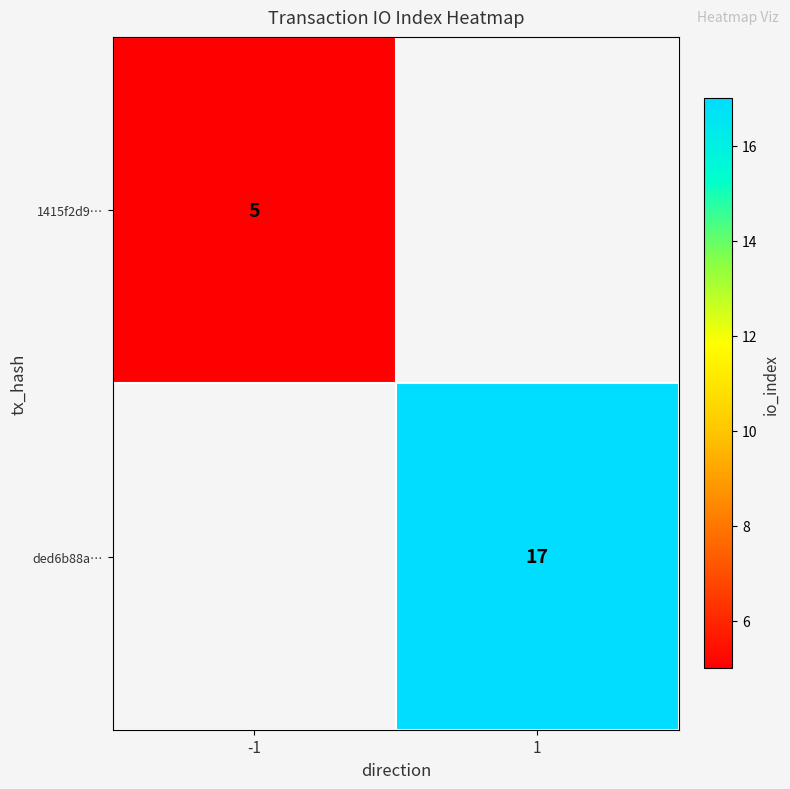

Count the number of data series in this chart.

2